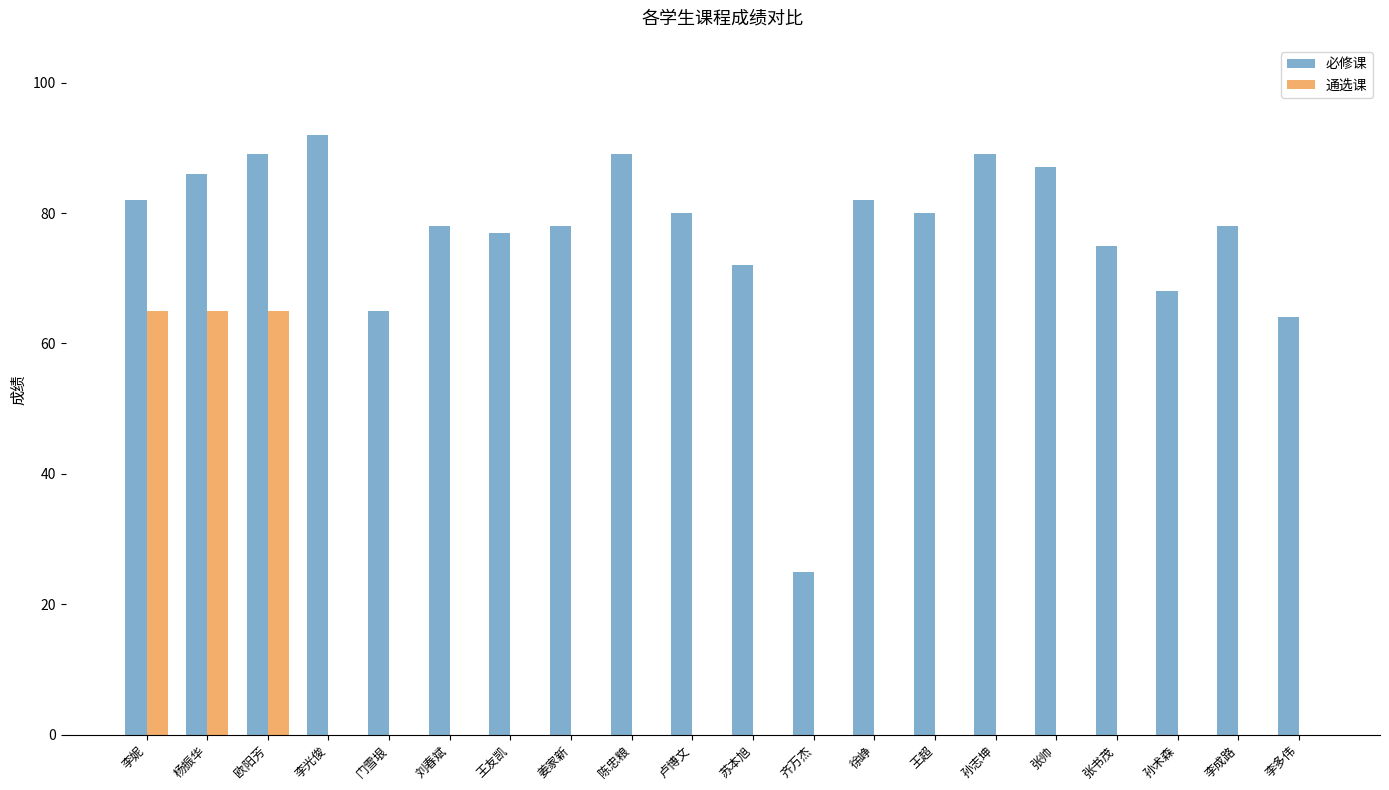

How many series are shown in this chart?

2